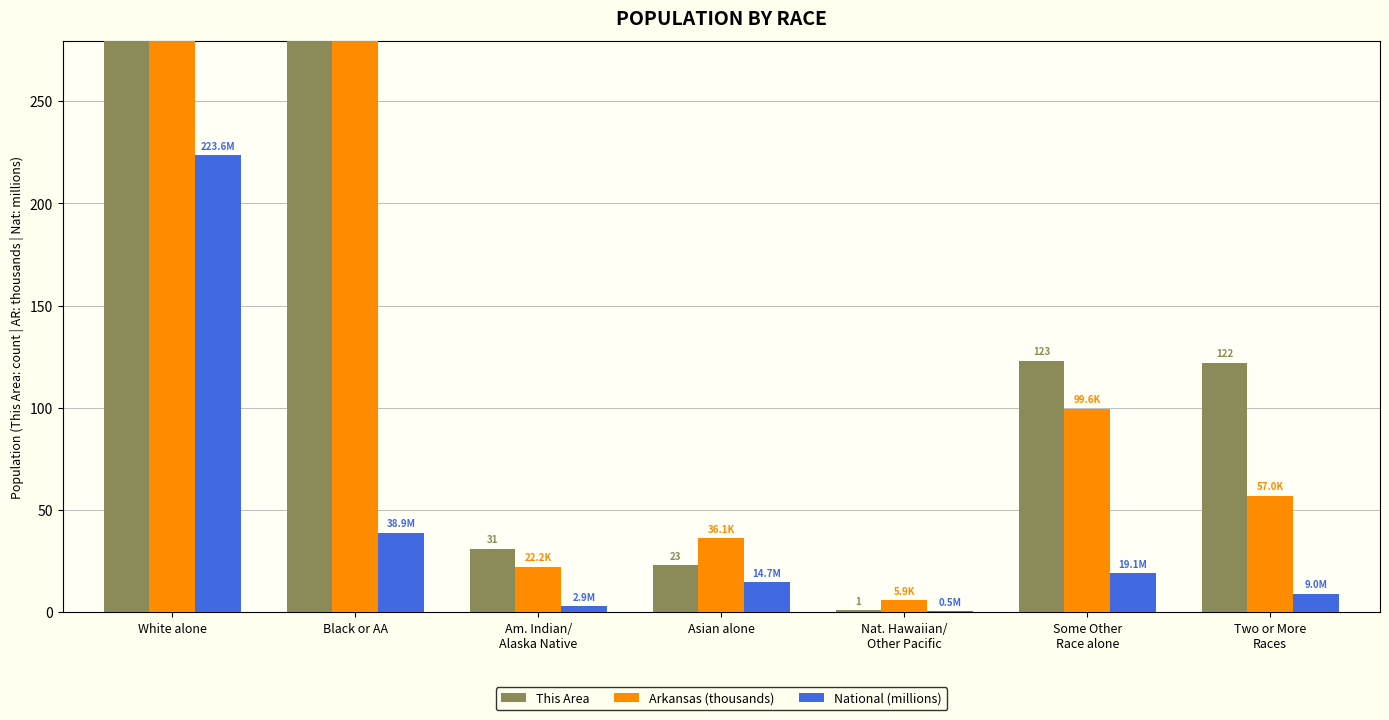

Reading right to left, extract all data points from this chart.

This Area: Two or More
Races=122.0	Some Other
Race alone=123.0	Nat. Hawaiian/
Other Pacific=1.0	Asian alone=23.0	Am. Indian/
Alaska Native=31.0	Black or AA=2764.0	White alone=5933.0
Arkansas (thousands): Two or More
Races=57.0	Some Other
Race alone=99.6	Nat. Hawaiian/
Other Pacific=5.9	Asian alone=36.1	Am. Indian/
Alaska Native=22.2	Black or AA=449.9	White alone=2245.2
National (millions): Two or More
Races=9.0	Some Other
Race alone=19.1	Nat. Hawaiian/
Other Pacific=0.5	Asian alone=14.7	Am. Indian/
Alaska Native=2.9	Black or AA=38.9	White alone=223.6